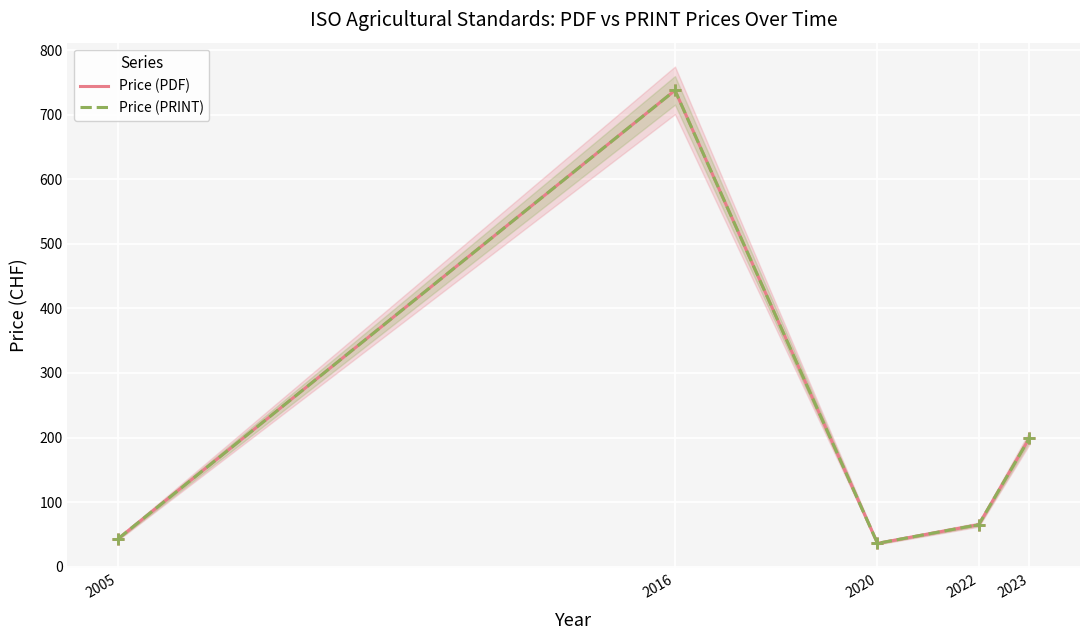

Reading right to left, what are all the values shown in this chart?

Price (PDF): 2023=199	2022=65	2020=36	2016=738	2005=43
Price (PRINT): 2023=199	2022=65	2020=36	2016=738	2005=43